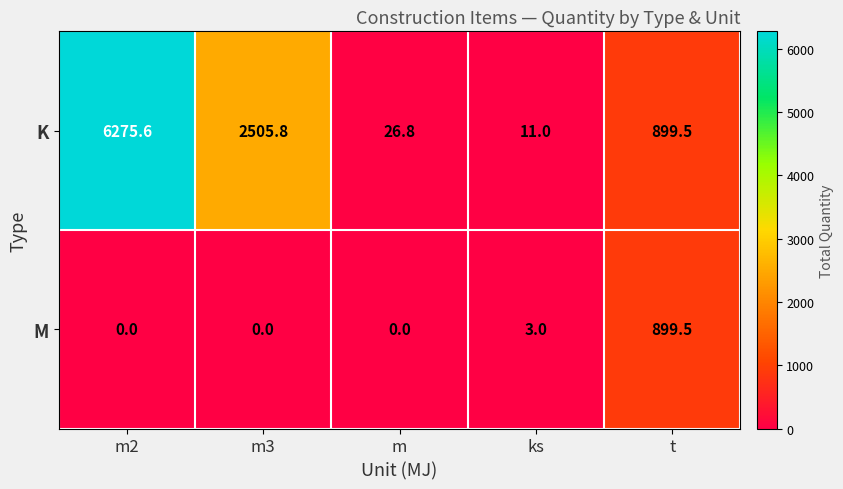

What is the difference between the K values at ks and m2?

6264.6